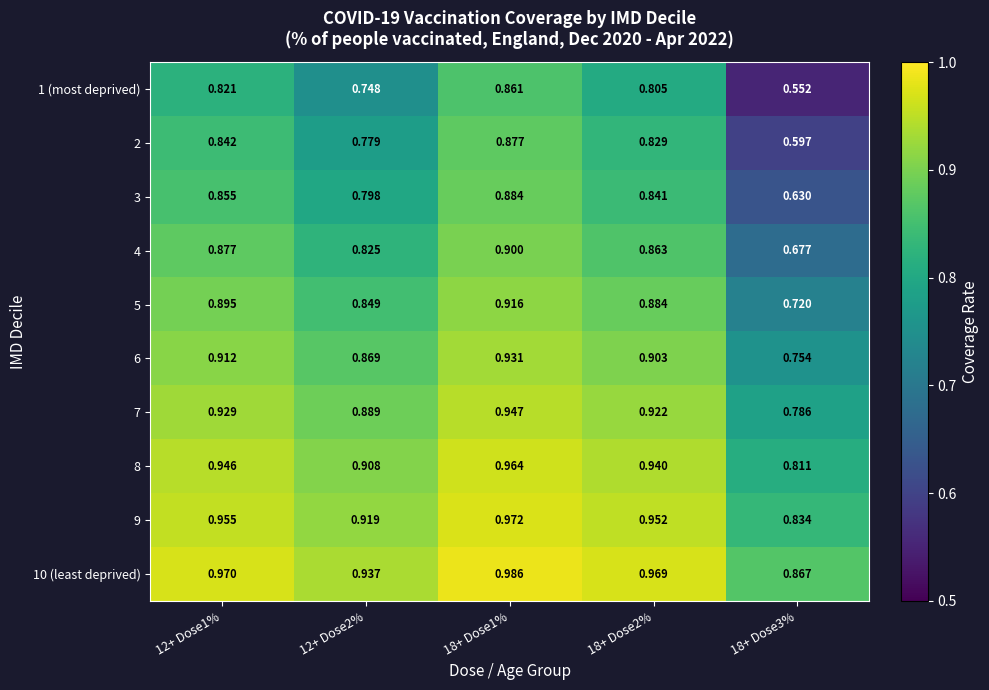

Is the value of 7 at 12+ Dose2% greater than the value of 5 at 12+ Dose1%?

No